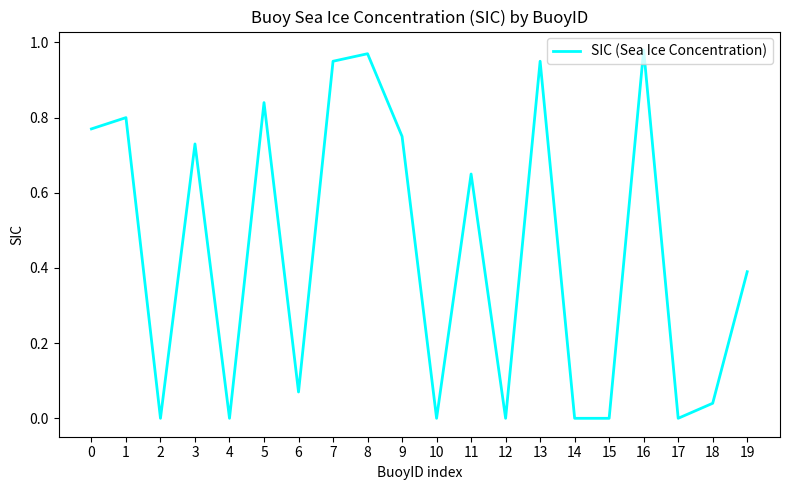

True or false: the data shows 1.7 at 7.

False